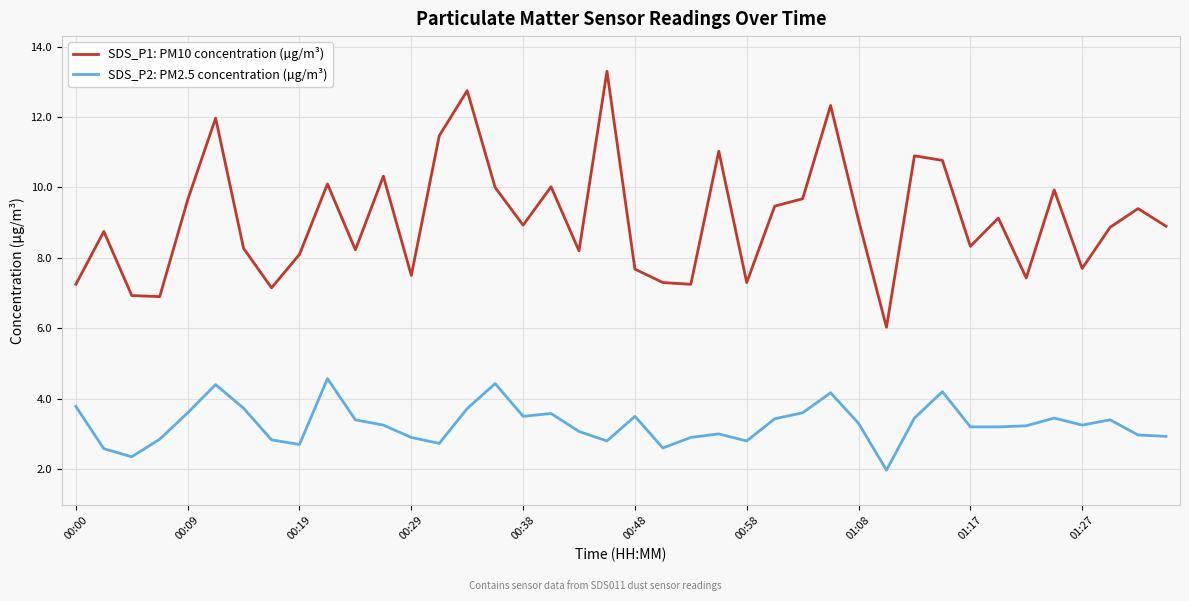

What is the maximum value for SDS_P1: PM10 concentration (µg/m³)?

13.3